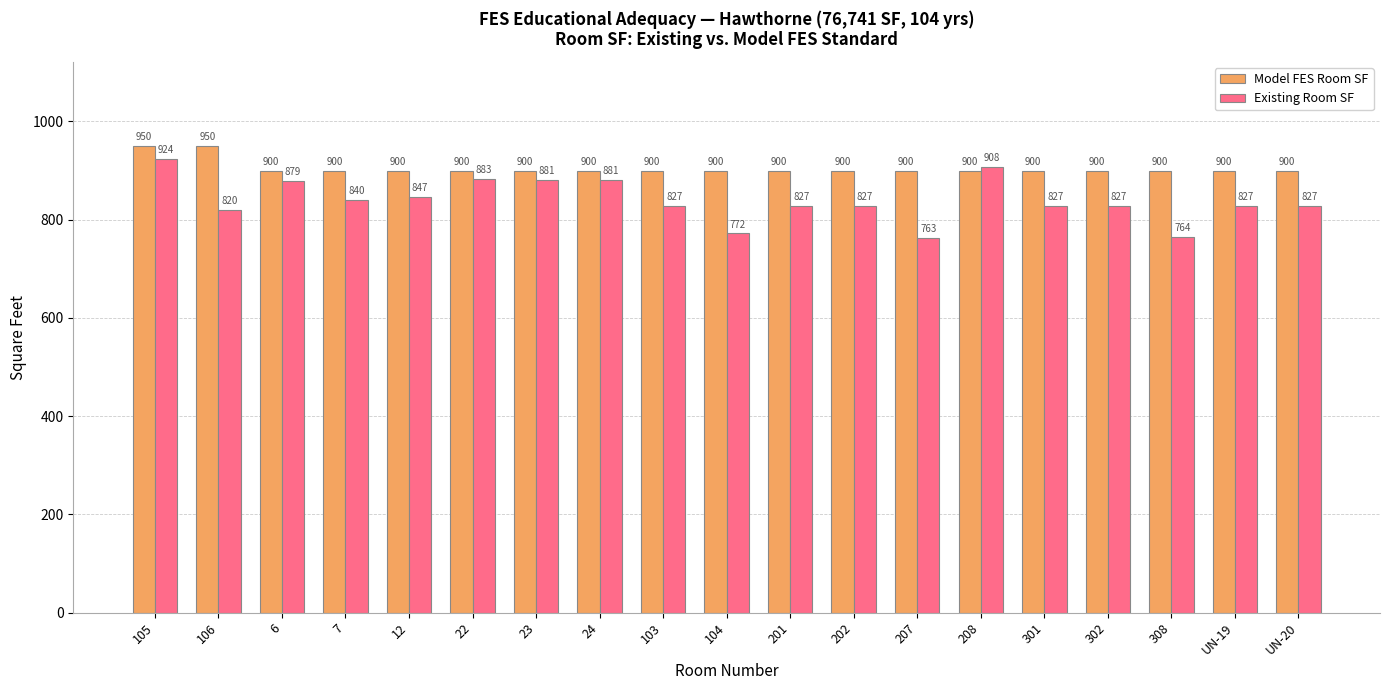

At which category does the chart reach its minimum across all series?

207